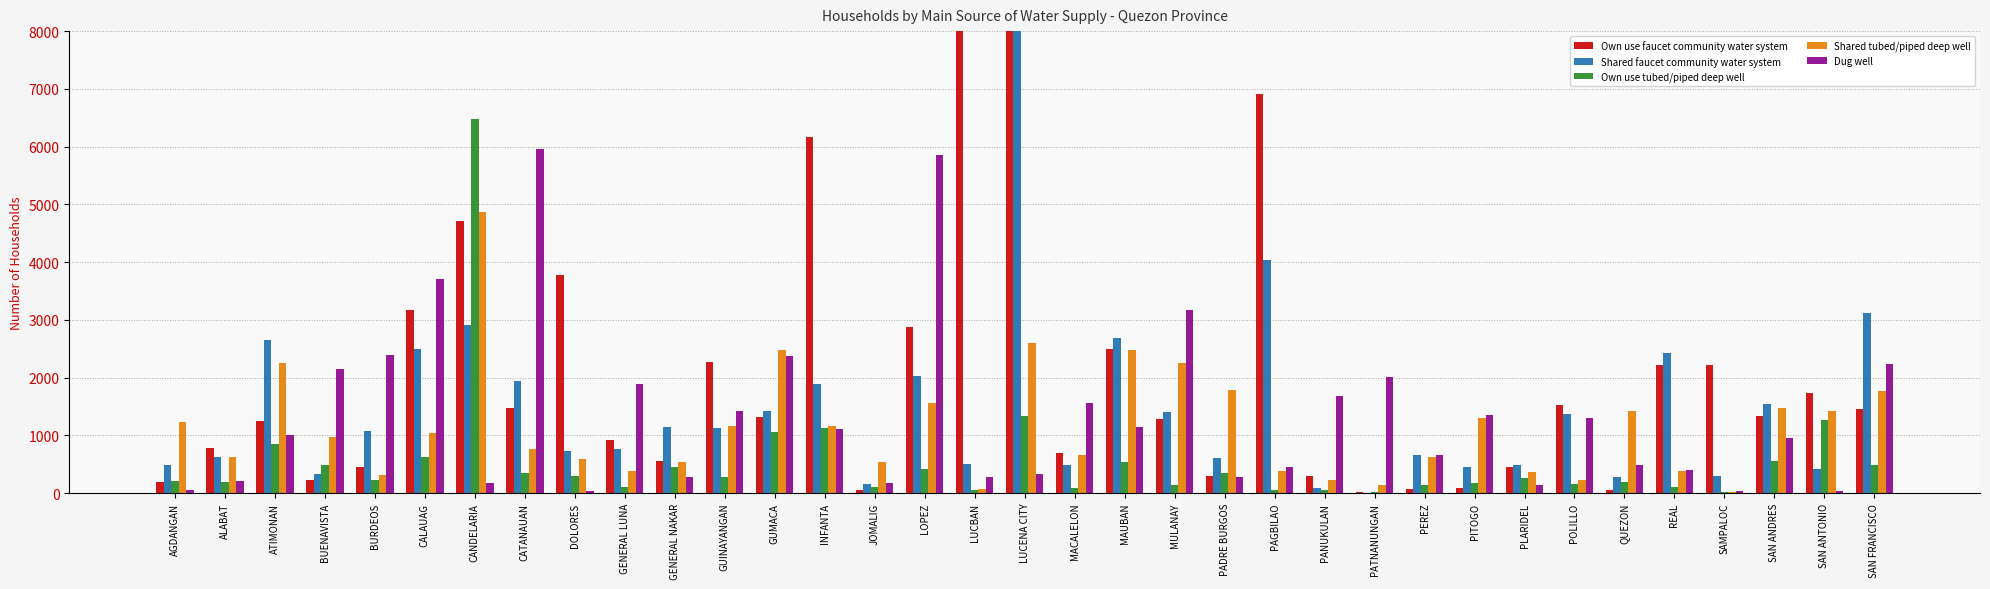

What is the spread (max minus min) of values at BURDEOS?

2160